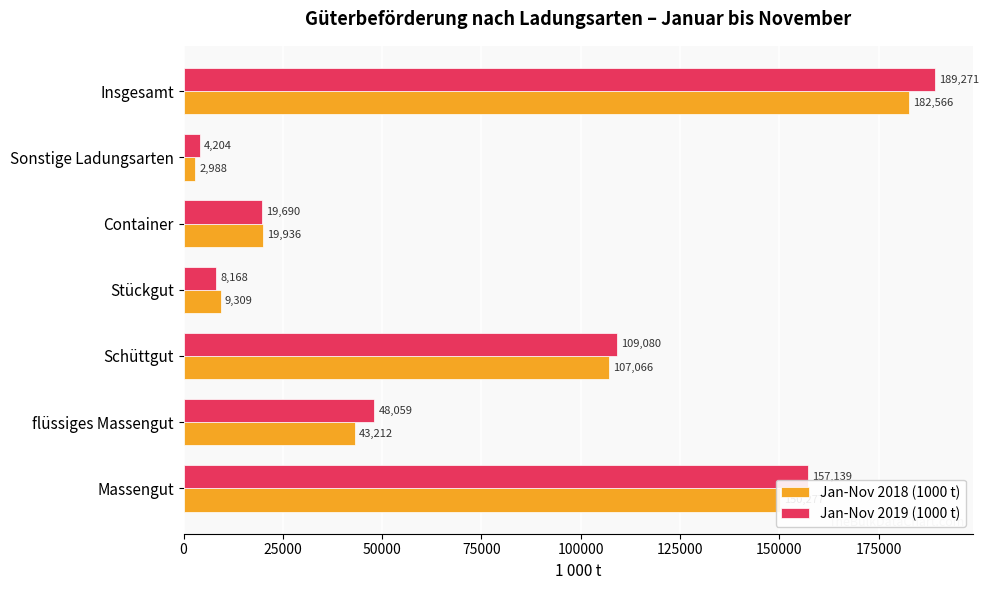

At which label is Jan-Nov 2018 (1000 t) closest to 92776?

Schüttgut